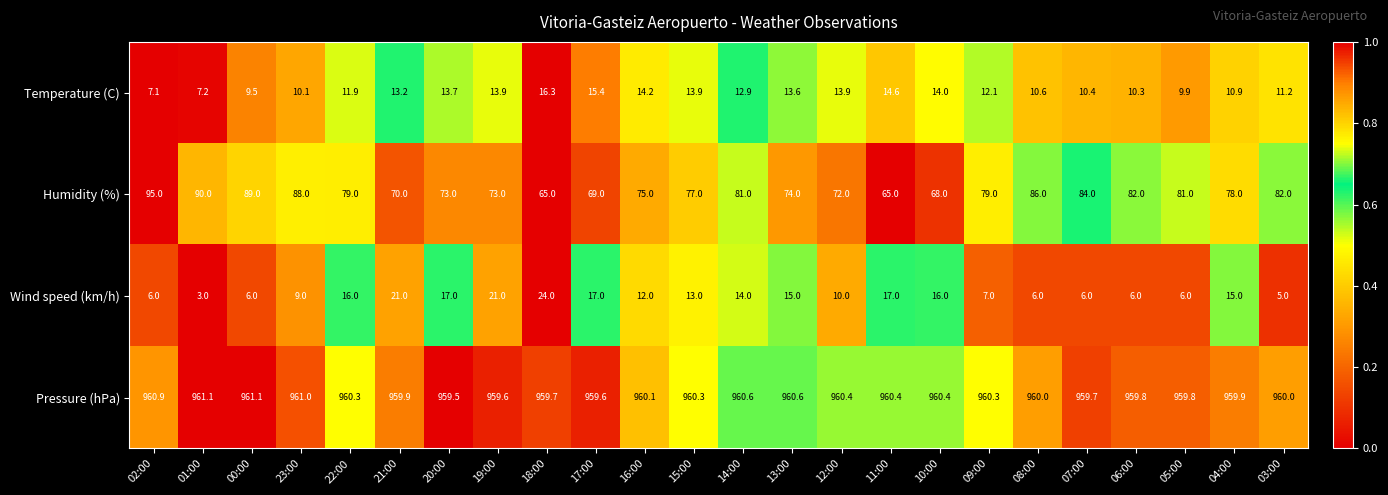

True or false: Wind speed (km/h) has a value of 4.2 at 16:00.

False